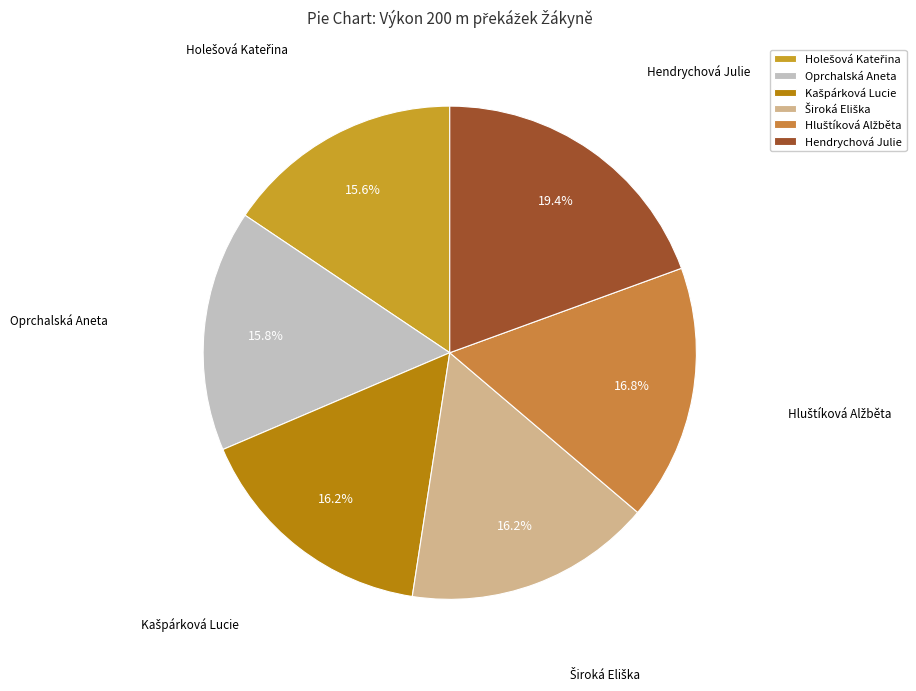

Is there a majority slice in this chart?

No